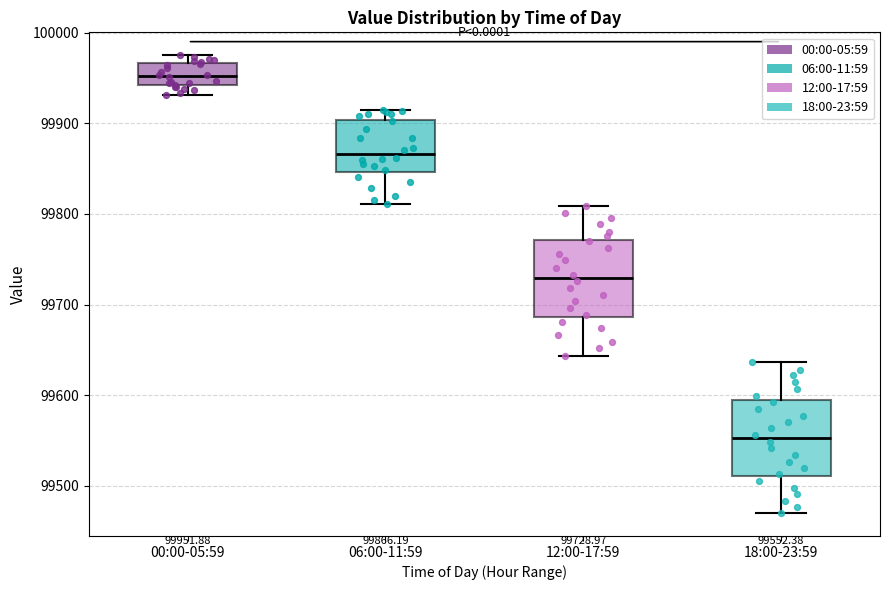

Which box's median line is the lowest?

18:00-23:59